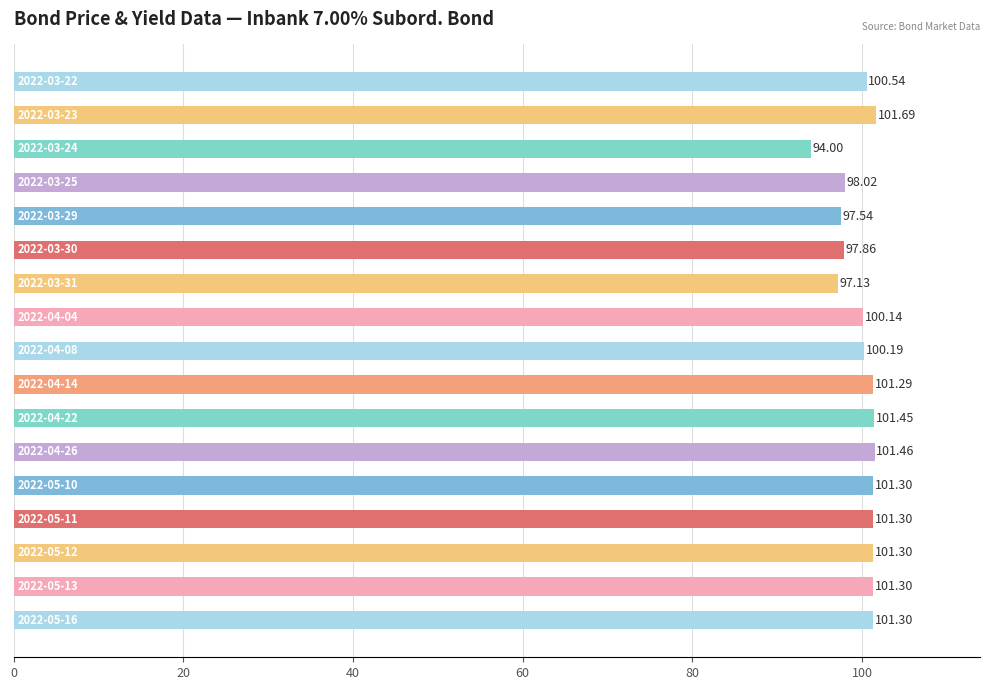

What is the sum of all values?

1697.8